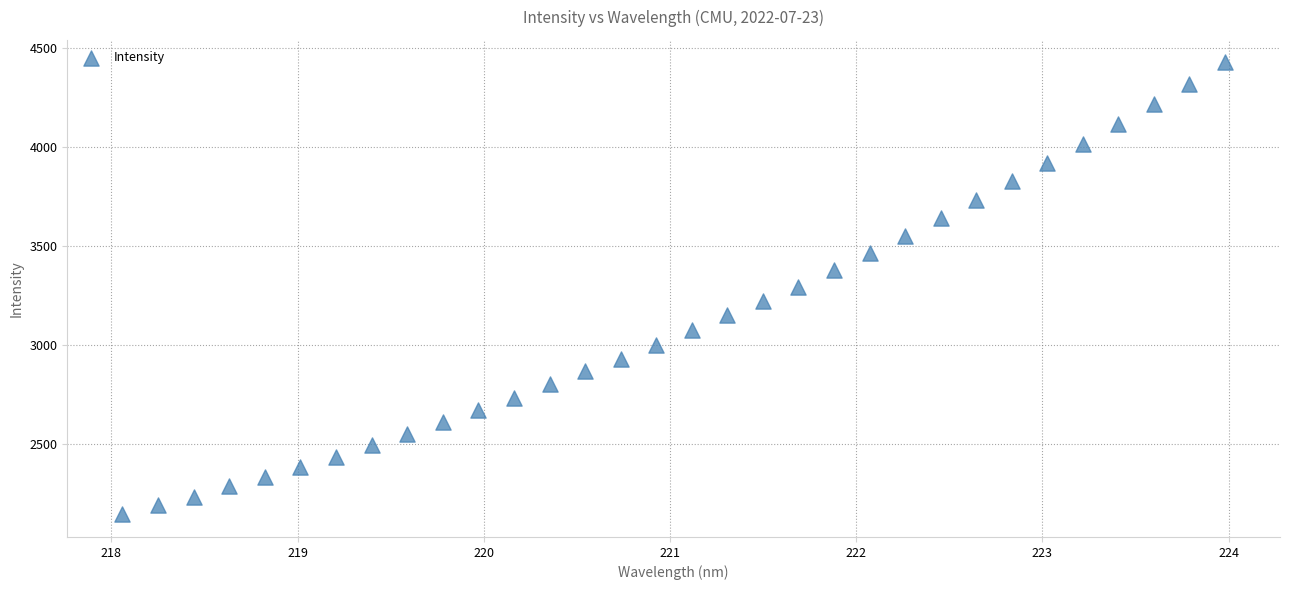

What is the range of Y values (max minus min)?

2280.1